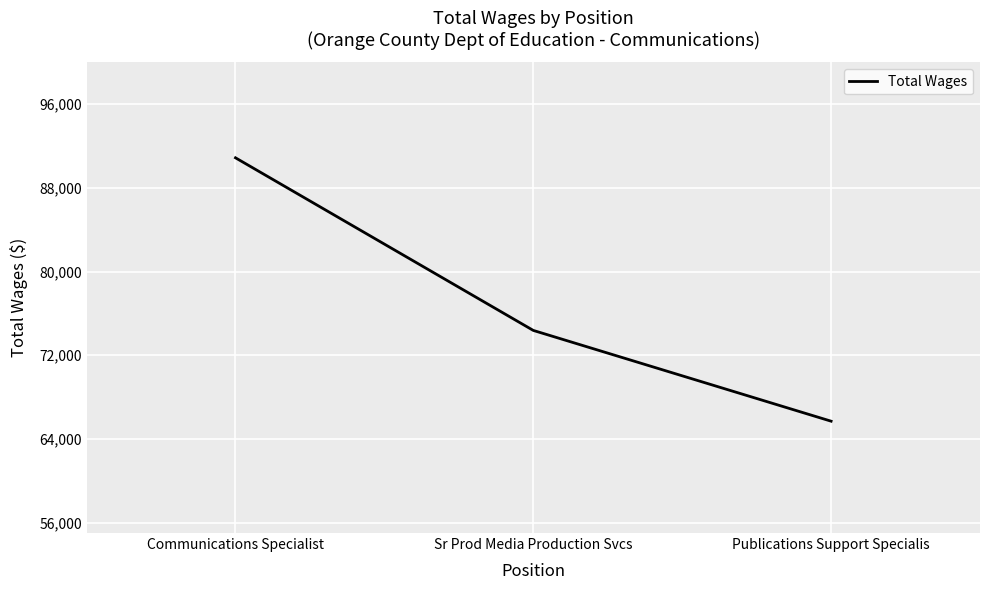

The value at Sr Prod Media Production Svcs is 41356. True or false?

False